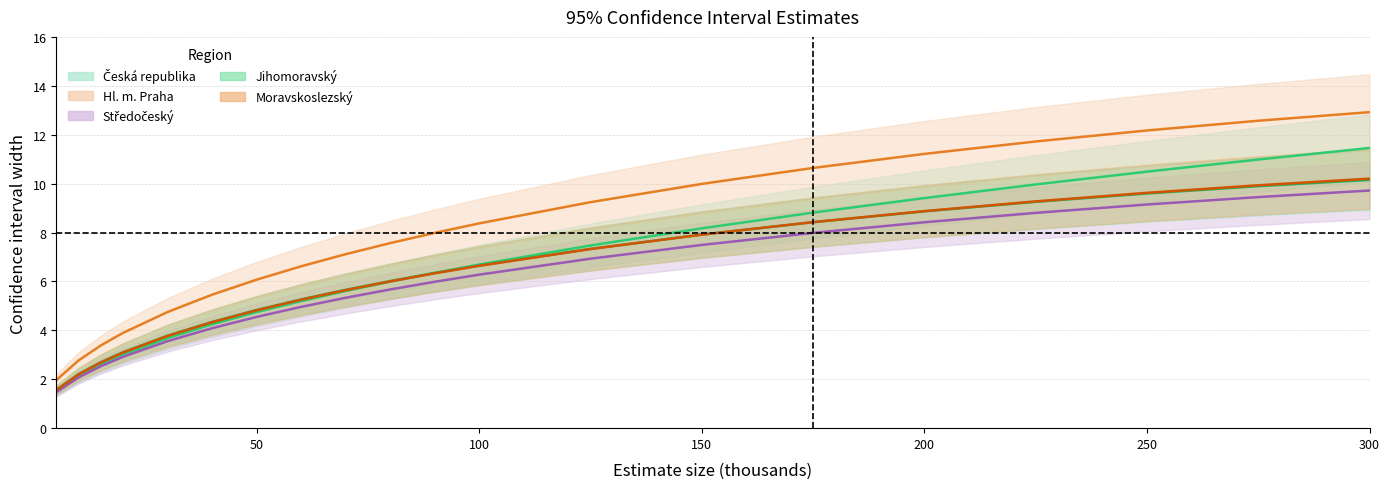

Rank the categories by Moravskoslezský value from lowest to highest.

5, 10, 15, 20, 30, 40, 50, 60, 70, 80, 90, 100, 125, 150, 175, 200, 225, 250, 275, 300